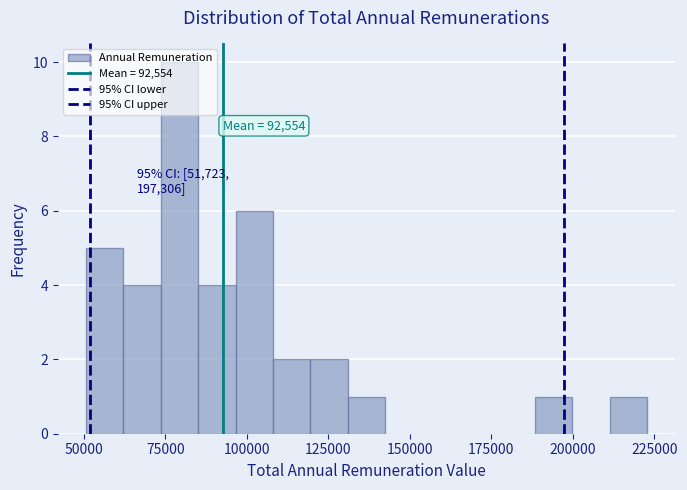

Read against the x-axis, roughly where is the centre of the tallest bar?

80000